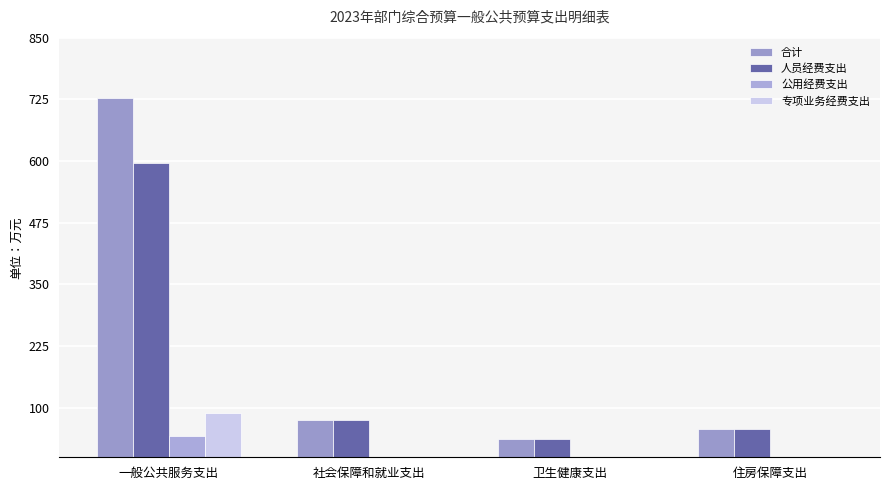

Does the chart contain stacked bars?

No